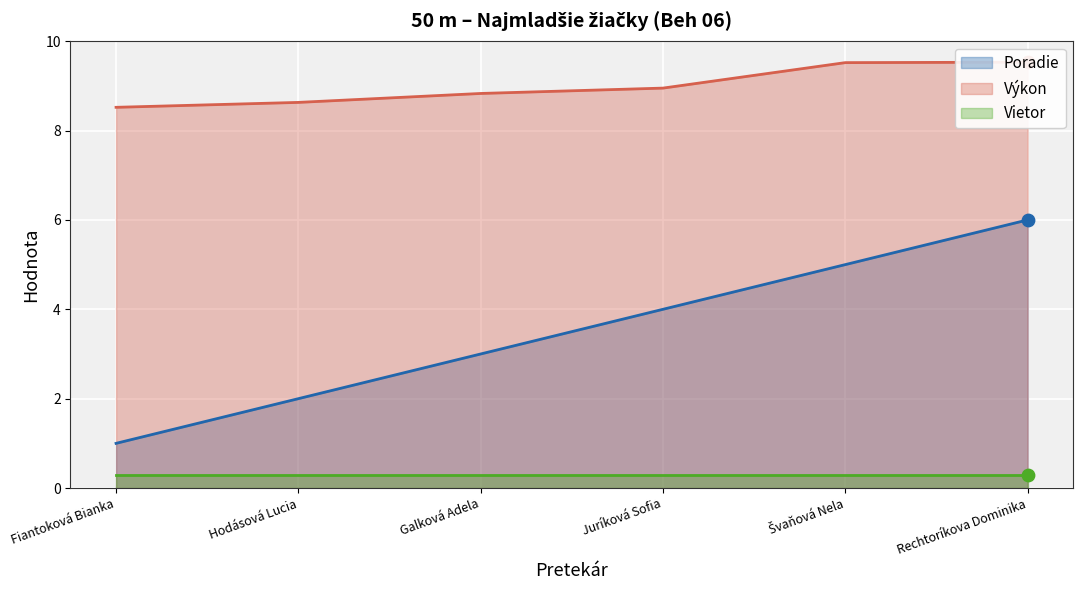

Is the value of Poradie at Švaňová Nela greater than the value of Výkon at Juríková Sofia?

No